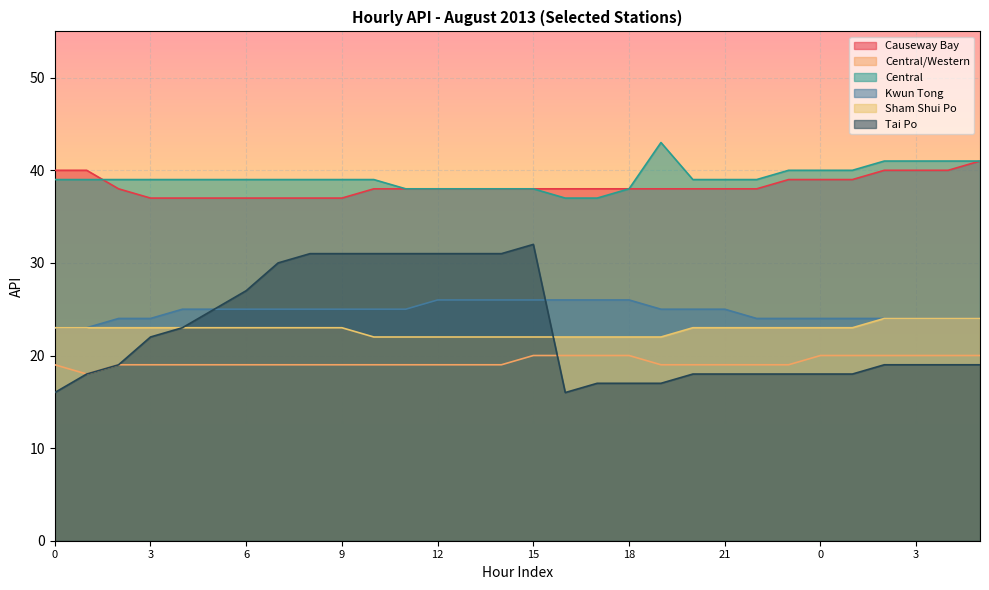

The value of Central/Western at 19 is 7. True or false?

False